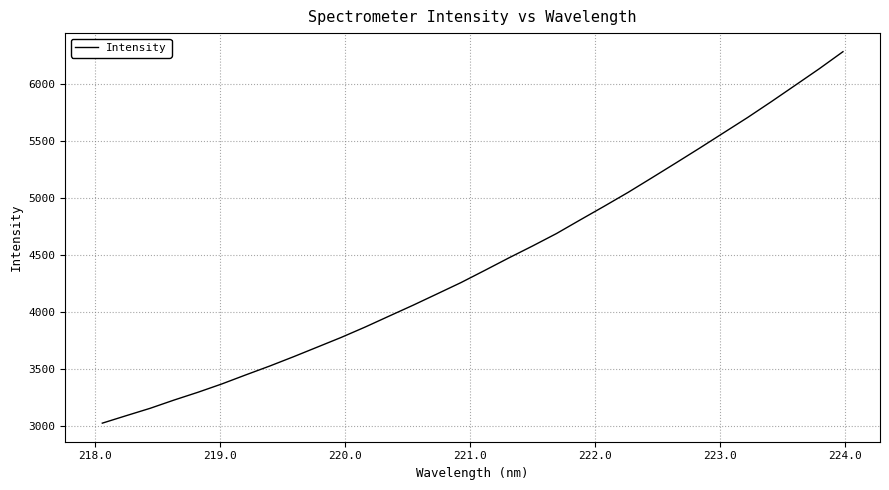

What is the maximum value shown in the chart?

6283.6